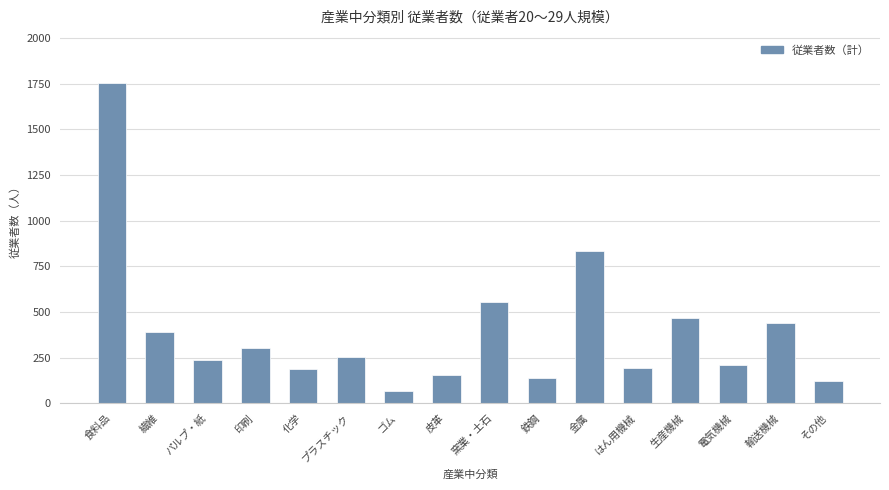

What is the change in value from パルプ・紙 to 電気機械?

-25